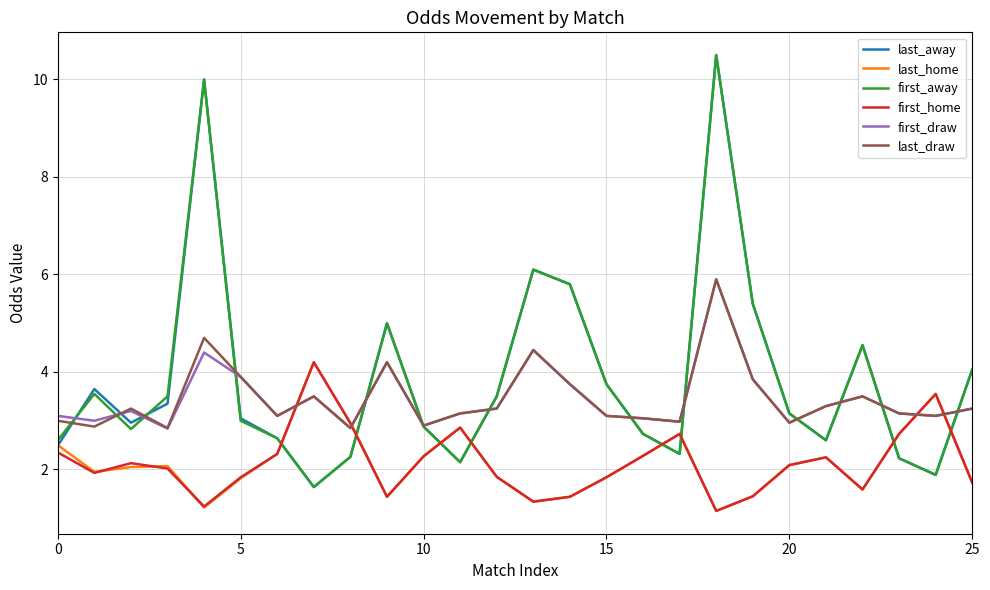

How many categories are shown in the chart?

26